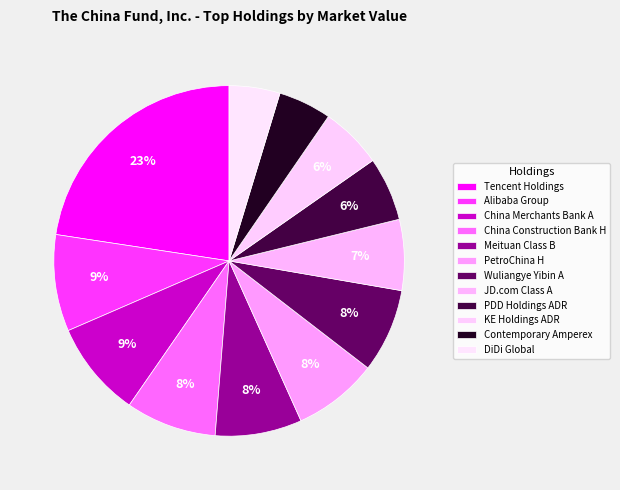

What percentage is the Tencent Holdings slice, to the nearest percent?

23%